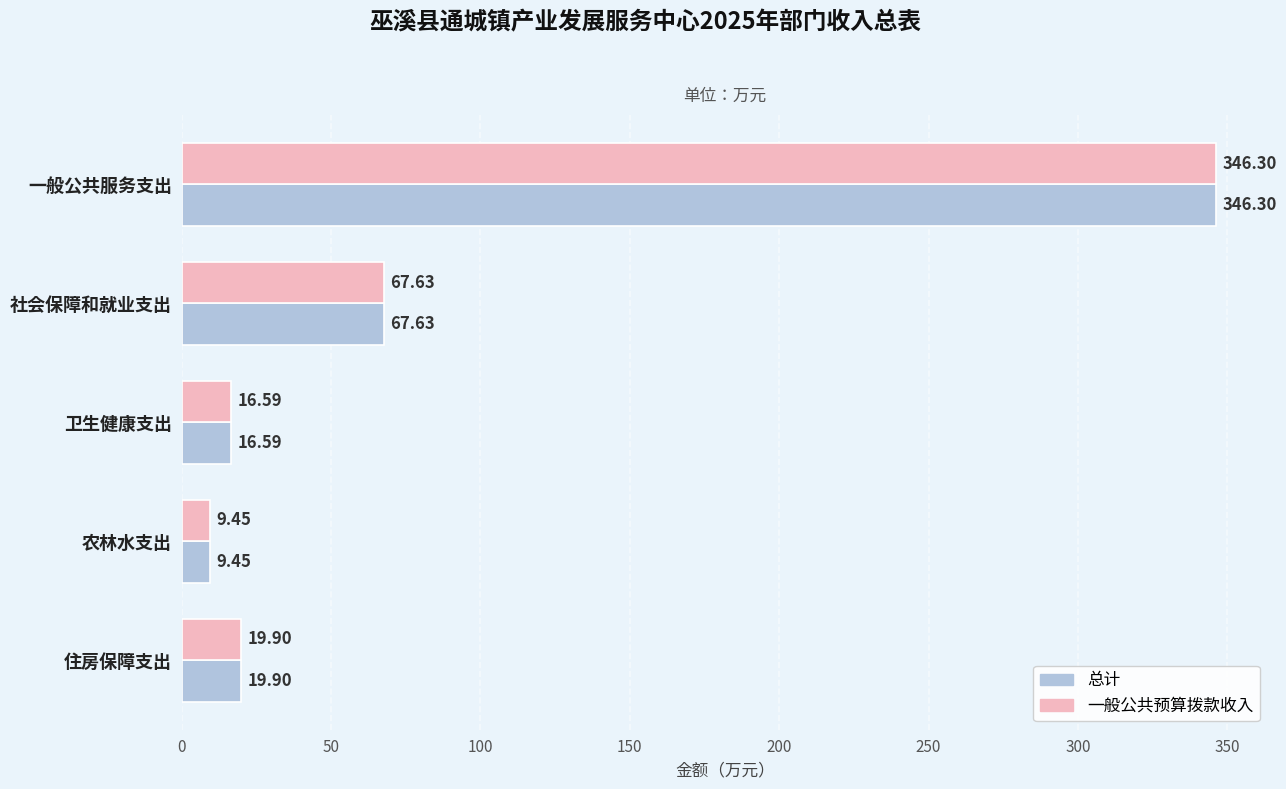

Is the value of 总计 at 社会保障和就业支出 greater than the value of 一般公共预算拨款收入 at 卫生健康支出?

Yes